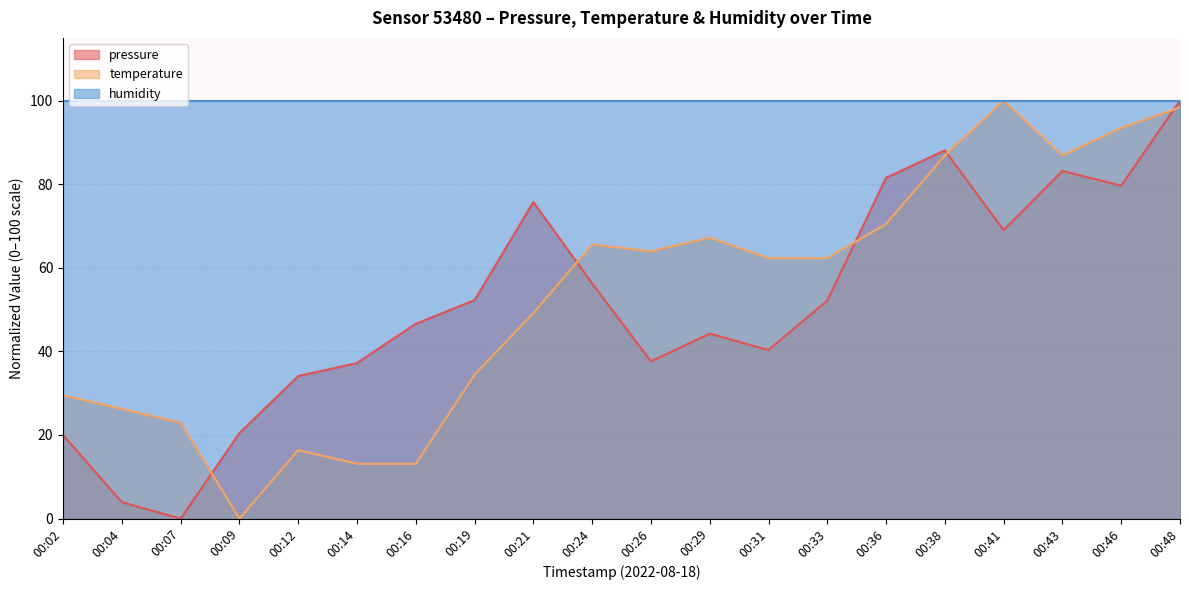

What is the difference between the highest and lowest values at 00:19?

65.6